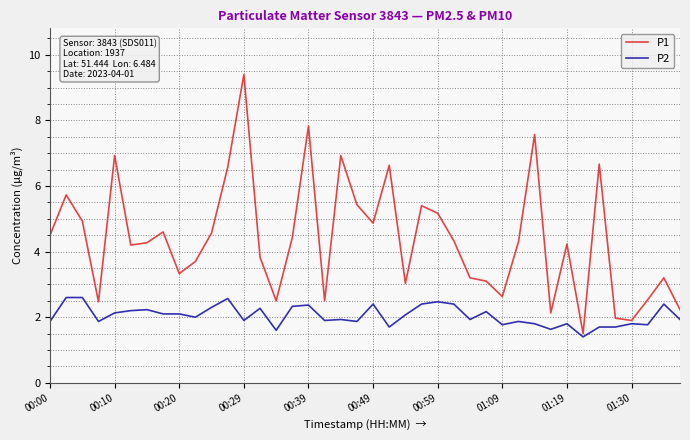

Which series has the largest total across all categories?

P1